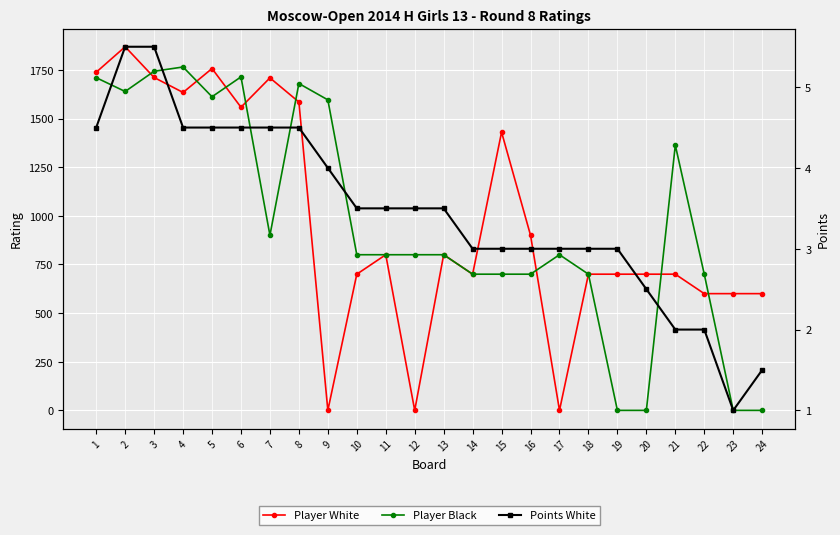

After their last crossing, which series has the higher values: Player White or Points White?

Player White